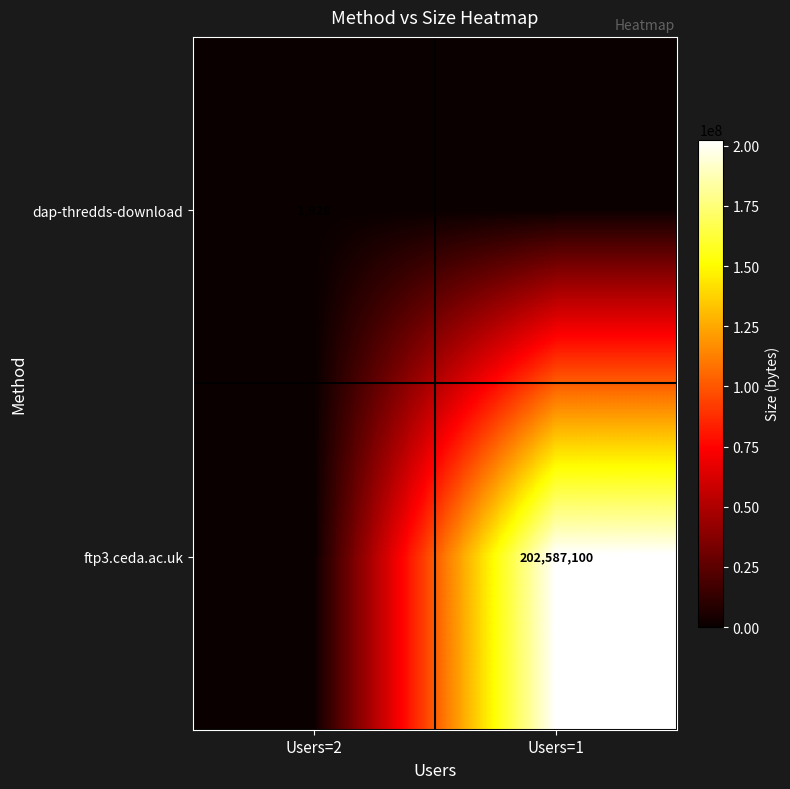

Is it true that dap-thredds-download equals 566 at Users=2?

False